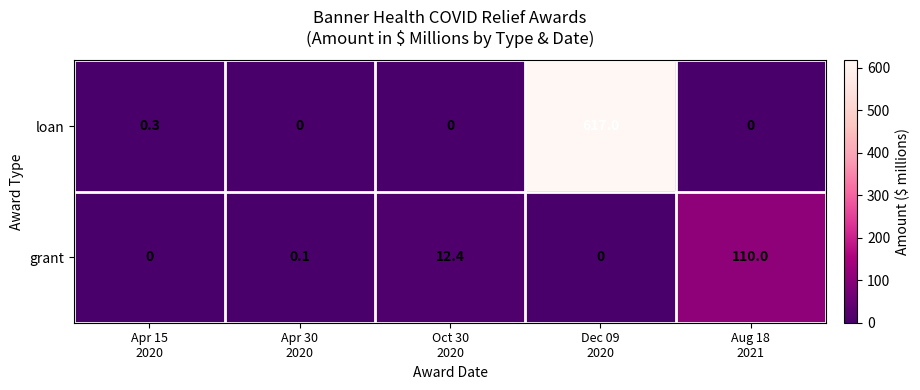

Reading left to right, list all the values displayed in this chart.

loan: 0.3	0.0	0.0	617.0	0.0
grant: 0.0	0.1	12.4	0.0	110.0